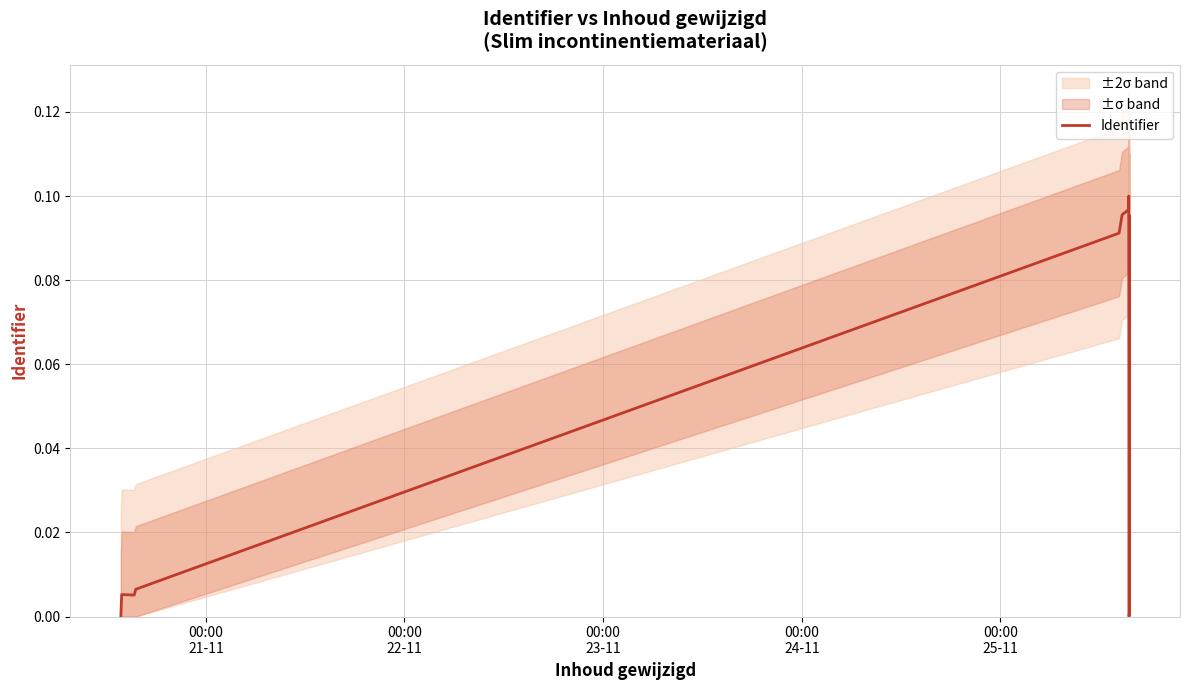

What is the sum of all values?

0.5